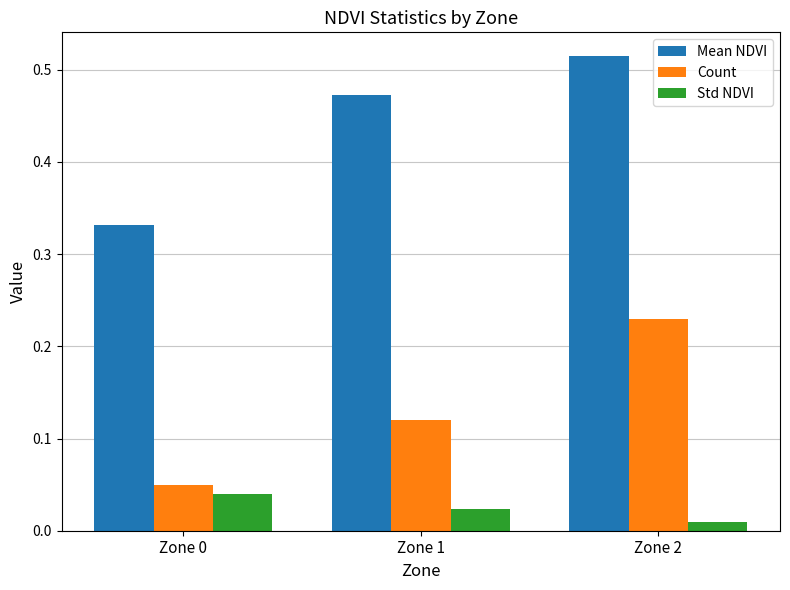

The Mean NDVI series shows 0.8 at Zone 1. True or false?

False